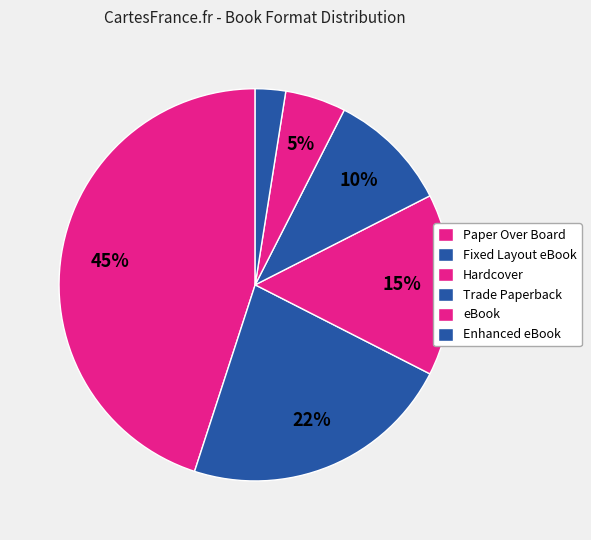

Rank the categories by value from highest to lowest.

Paper Over Board, Fixed Layout eBook, Hardcover, Trade Paperback, eBook, Enhanced eBook